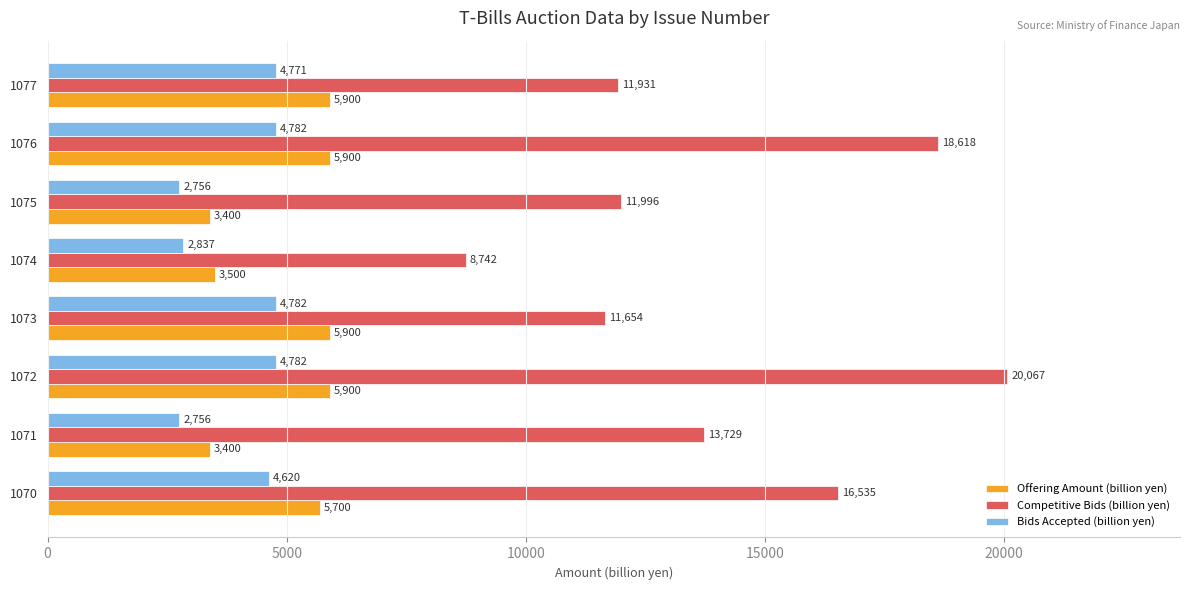

Rank the series by their maximum value, from lowest to highest.

Bids Accepted (billion yen), Offering Amount (billion yen), Competitive Bids (billion yen)